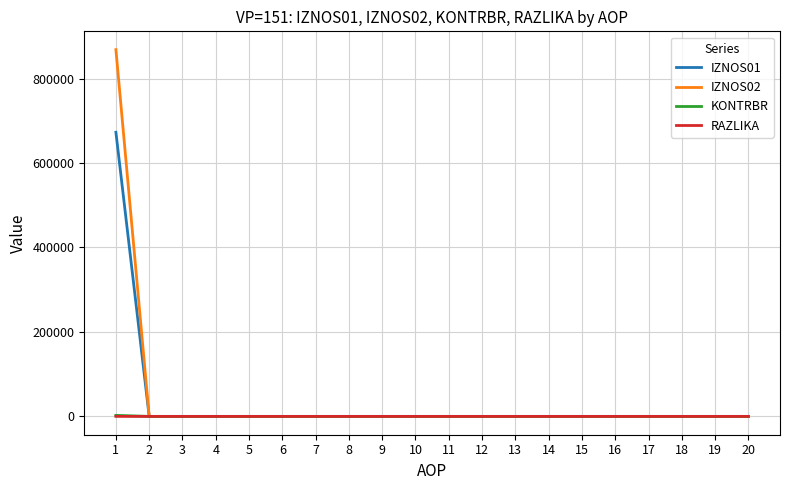

What are all the series names shown in the legend?

IZNOS01, IZNOS02, KONTRBR, RAZLIKA